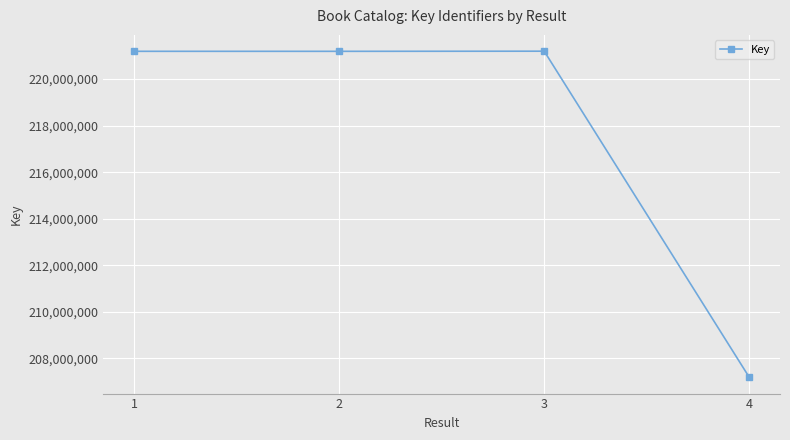

True or false: the data shows 221195980 at 1.

True